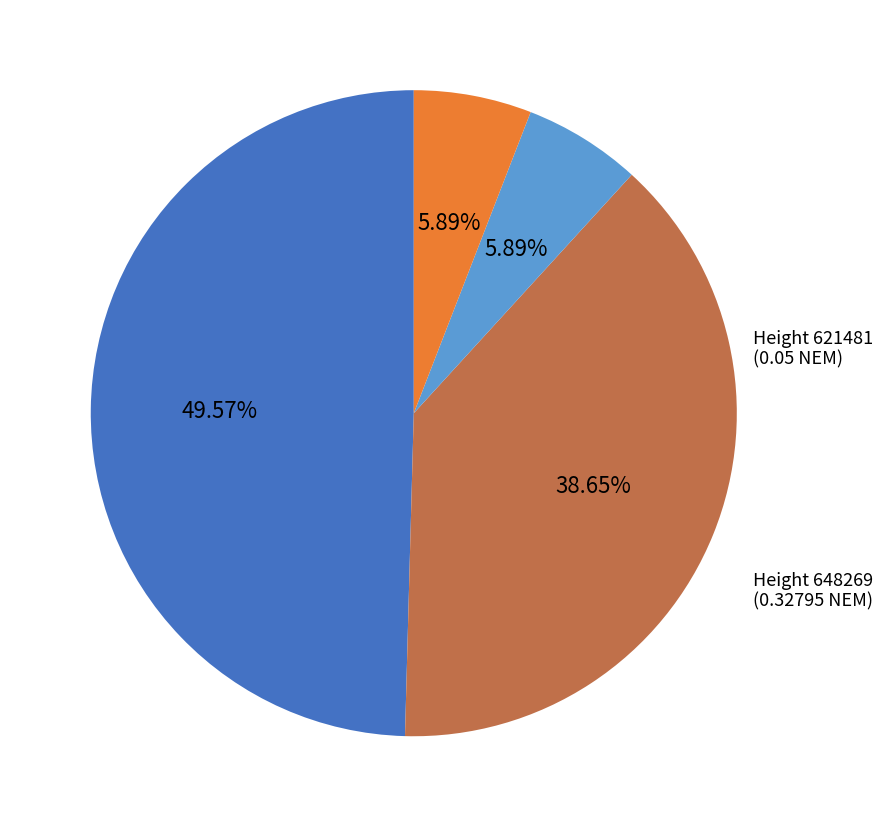

Is there any slice that represents more than half of the pie?

No